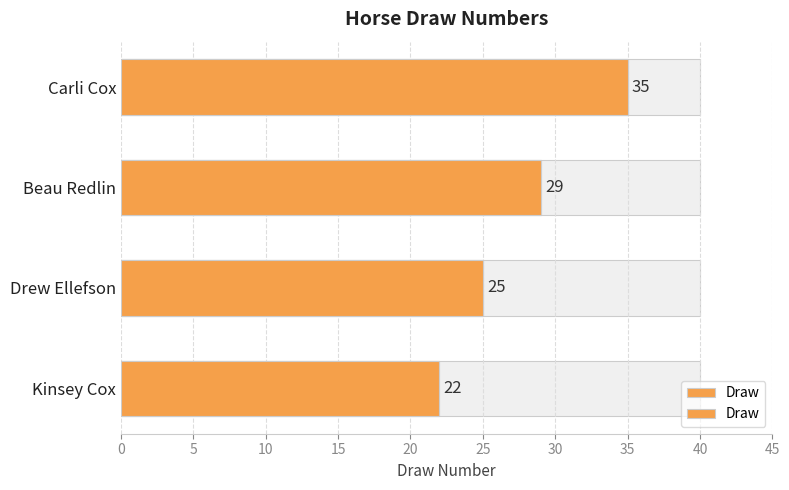

What value does the data have at Kinsey Cox?

22